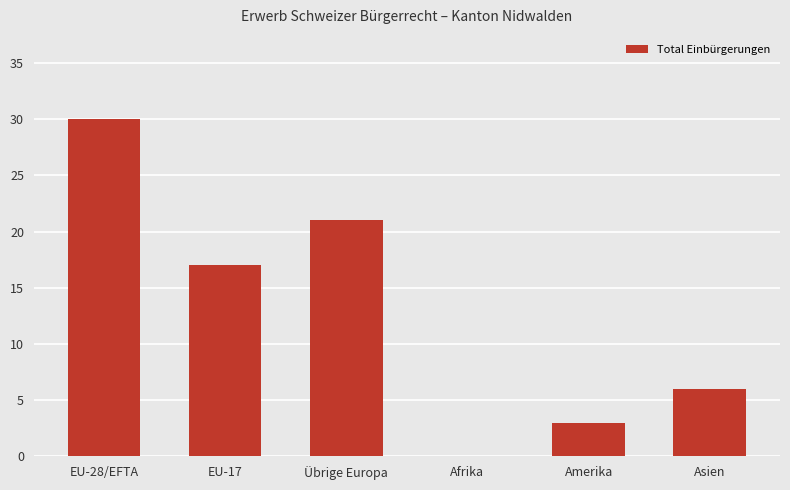

Reading left to right, transcribe all the data shown in this chart.

EU-28/EFTA=30	EU-17=17	Übrige Europa=21	Afrika=0	Amerika=3	Asien=6